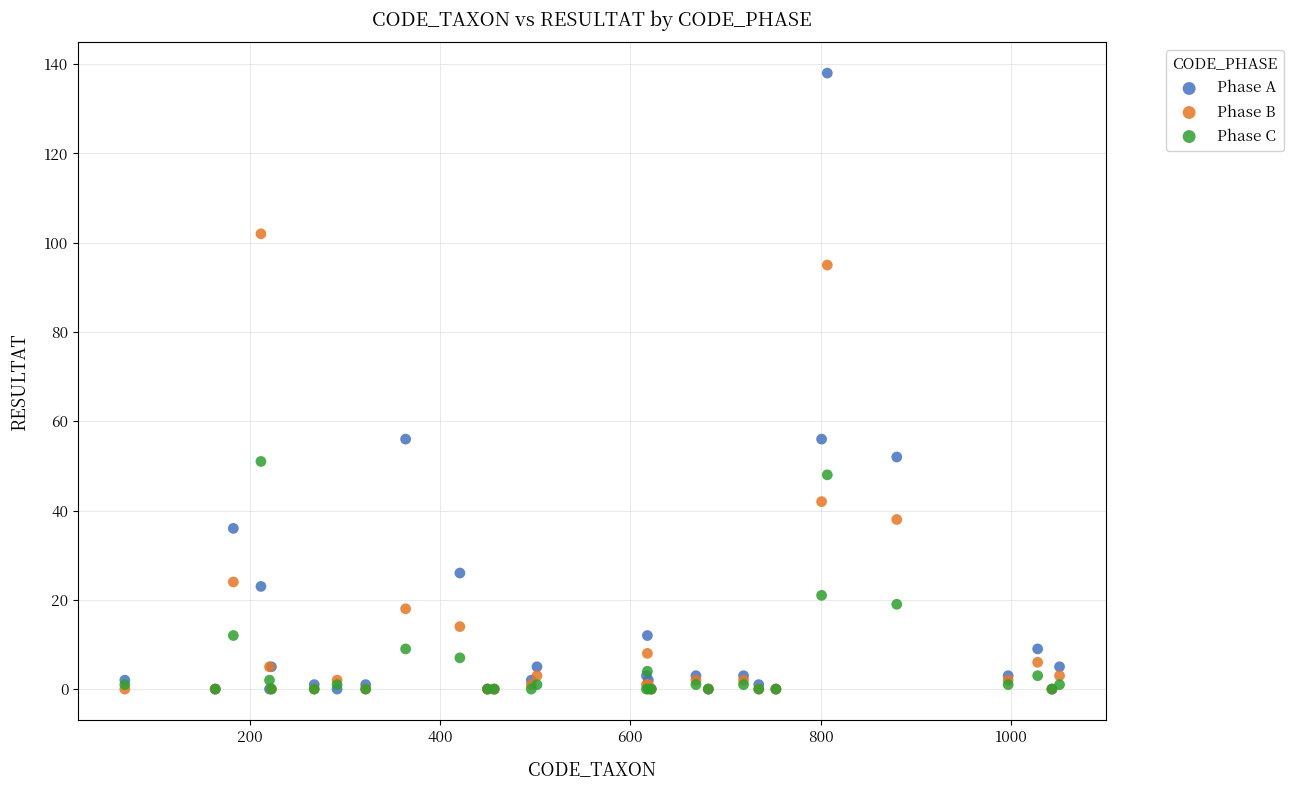

What are all the series names shown in the legend?

Phase A, Phase B, Phase C